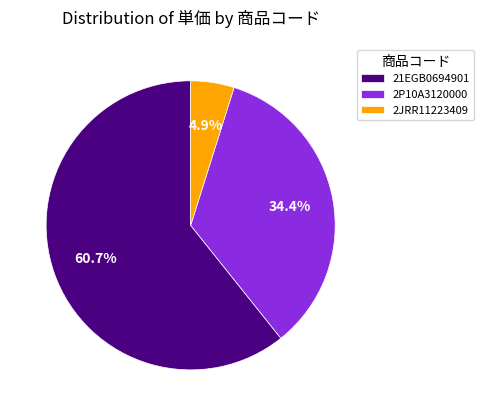

To the nearest percent, what is the difference between the 2P10A3120000 and 21EGB0694901 slice percentages?

26%